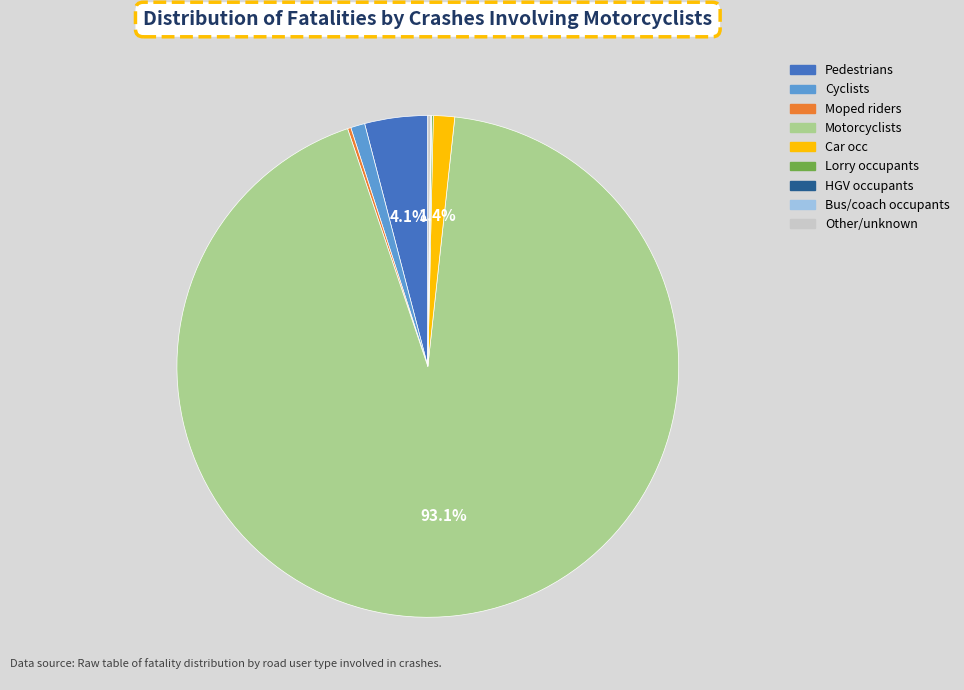

Does any single category account for the majority?

Yes